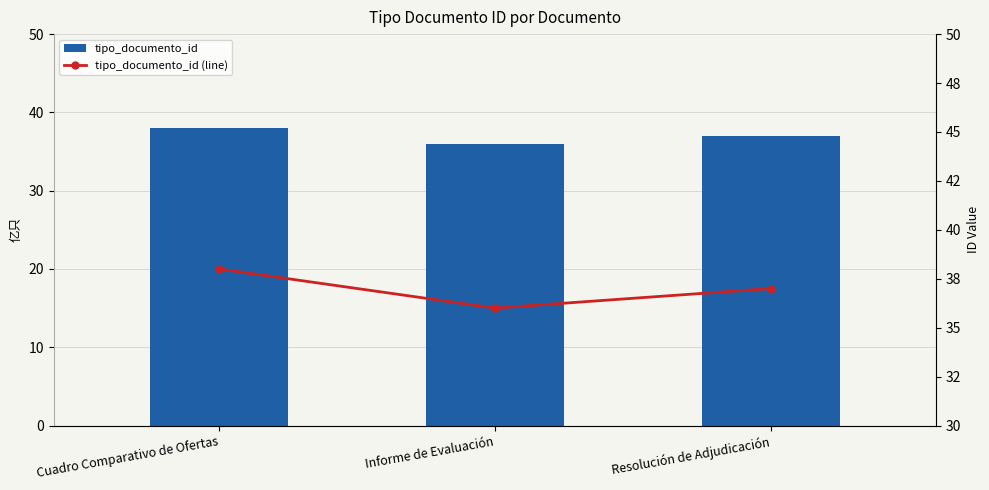

List the labels in order of tipo_documento_id value, largest first.

Cuadro Comparativo de Ofertas, Resolución de Adjudicación, Informe de Evaluación